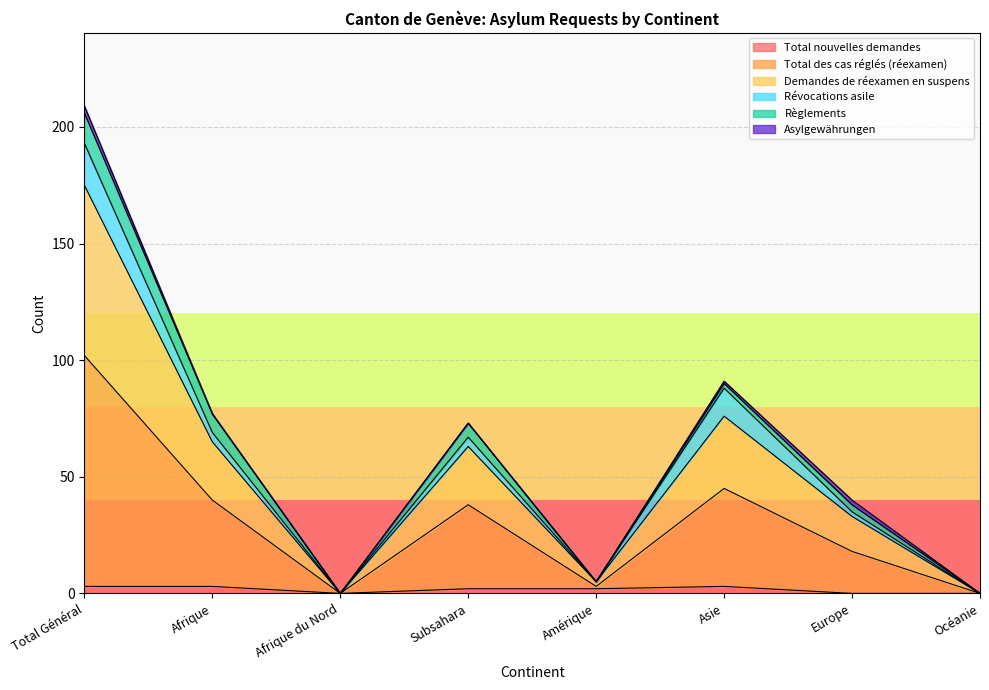

How many lines are shown in the chart?

6